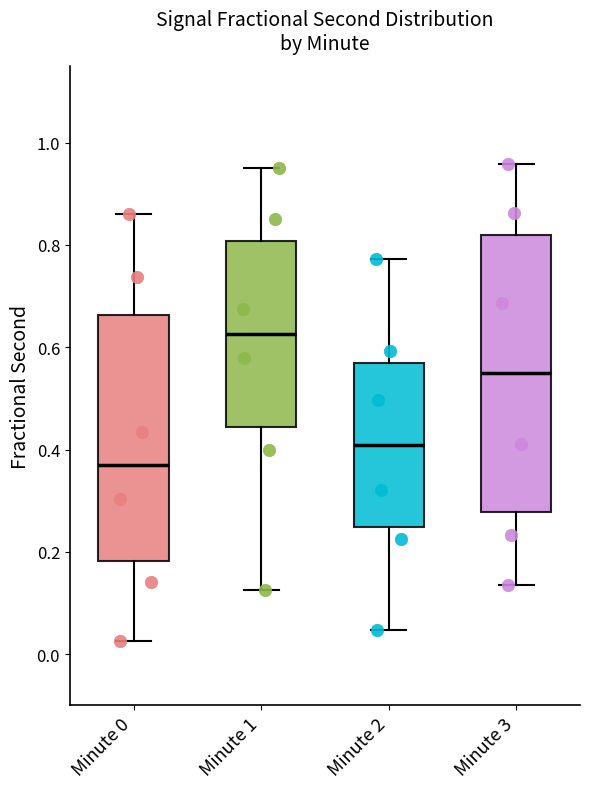

Reading left to right, read every box against the y-axis: the position of its median line, the range the box covers, and the ends of its whiskers. The values are not printed on the chart, so give them approximately, as read against the axis.

Minute 0: median 0.36, box 0.18 to 0.66, whiskers 0.02 to 0.86
Minute 1: median 0.62, box 0.44 to 0.80, whiskers 0.12 to 0.94
Minute 2: median 0.40, box 0.24 to 0.56, whiskers 0.04 to 0.78
Minute 3: median 0.54, box 0.28 to 0.82, whiskers 0.14 to 0.96